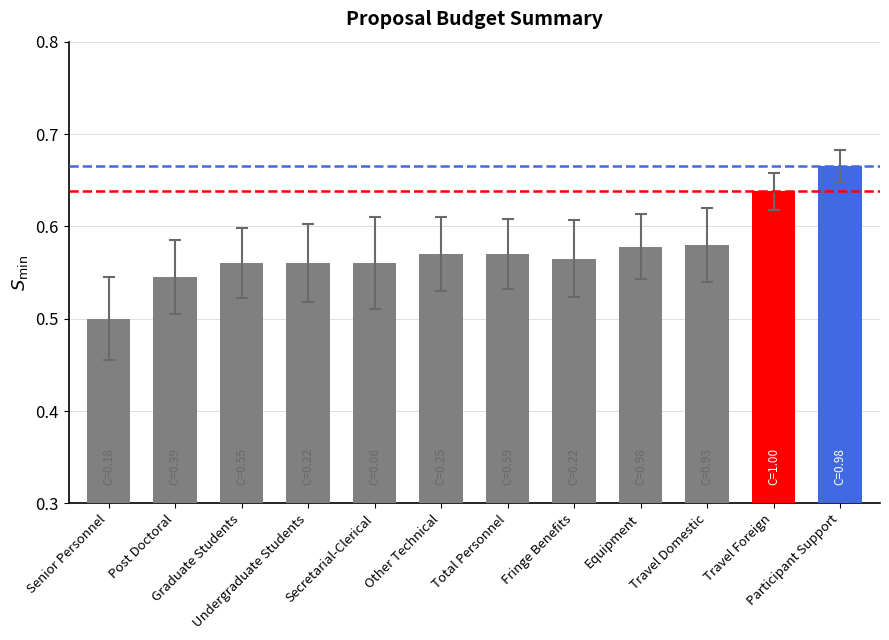

What is the sum of the values at Post Doctoral and Travel Domestic?

1.1